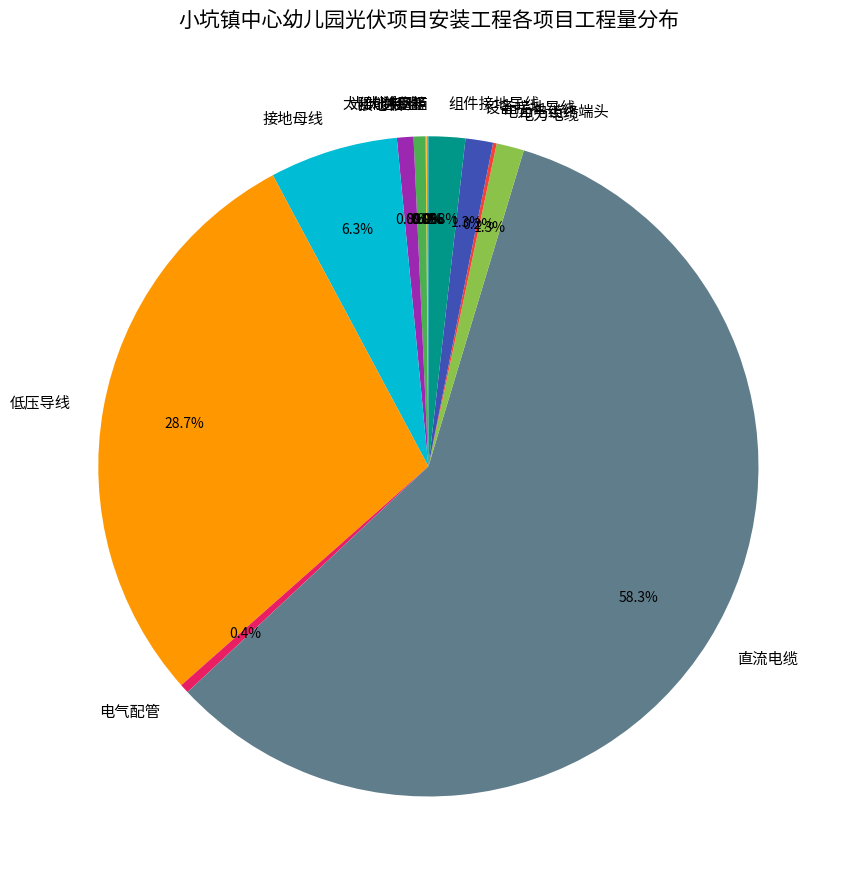

What is the majority slice?

直流电缆